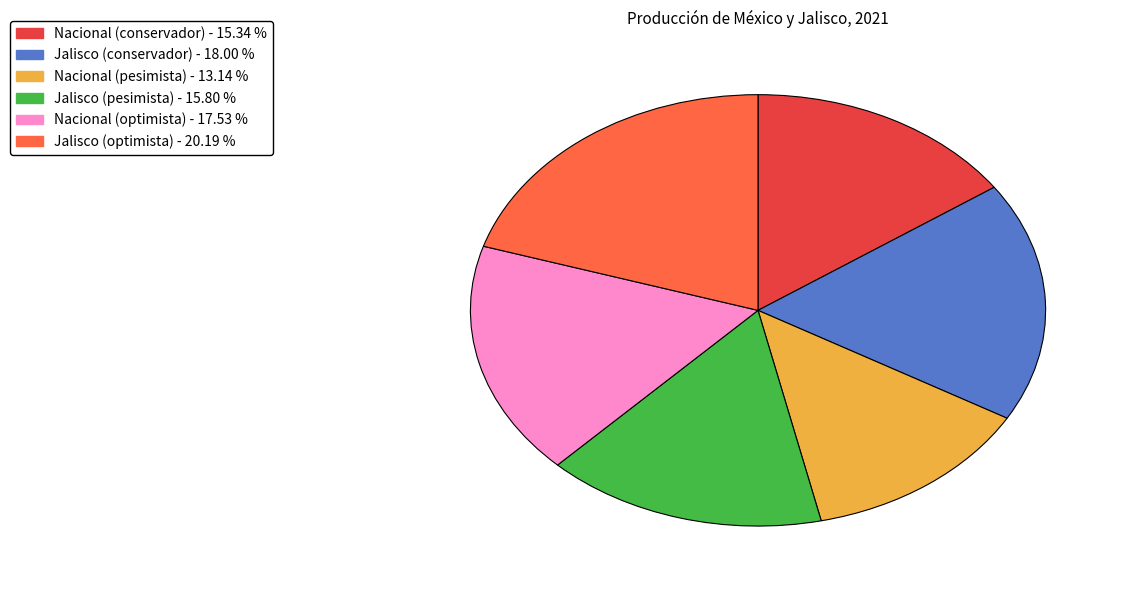

Does Nacional (pesimista) represent more than half of the total?

No